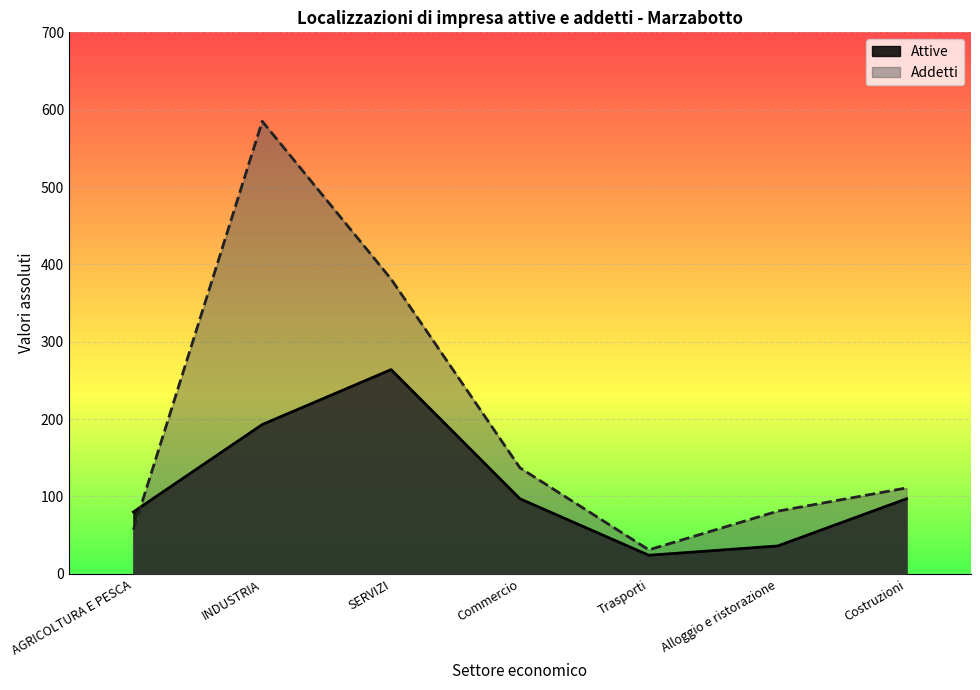

Where does the Addetti series first go above 111?

INDUSTRIA